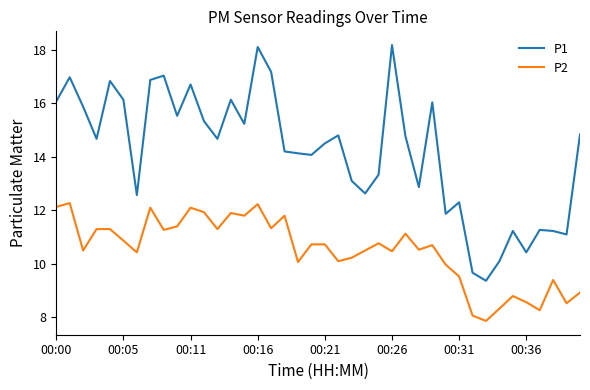

Which series has the largest total across all categories?

P1